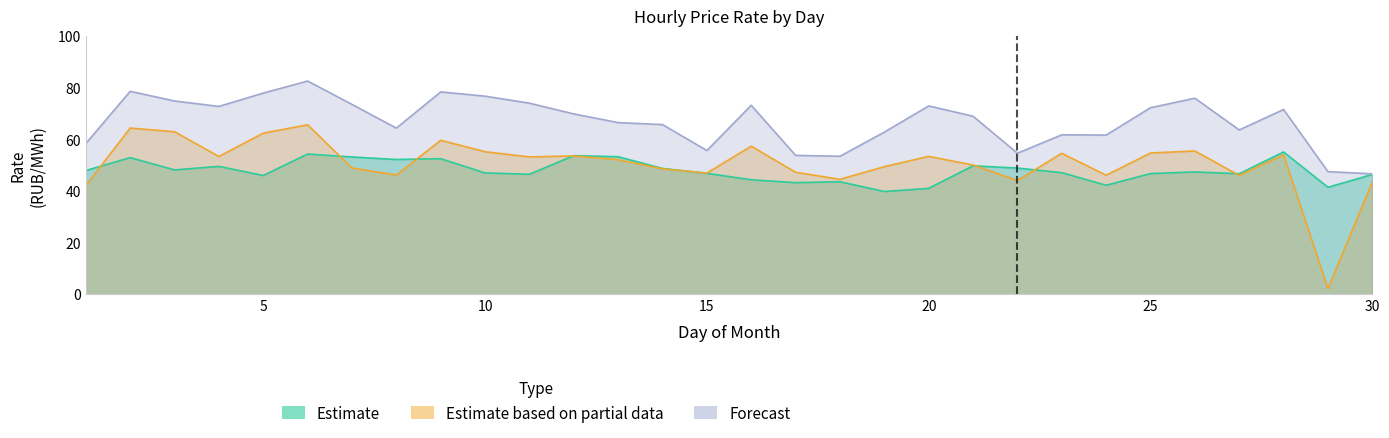

What is the value of the Estimate based on partial data point at the 7th from the left?

48.9